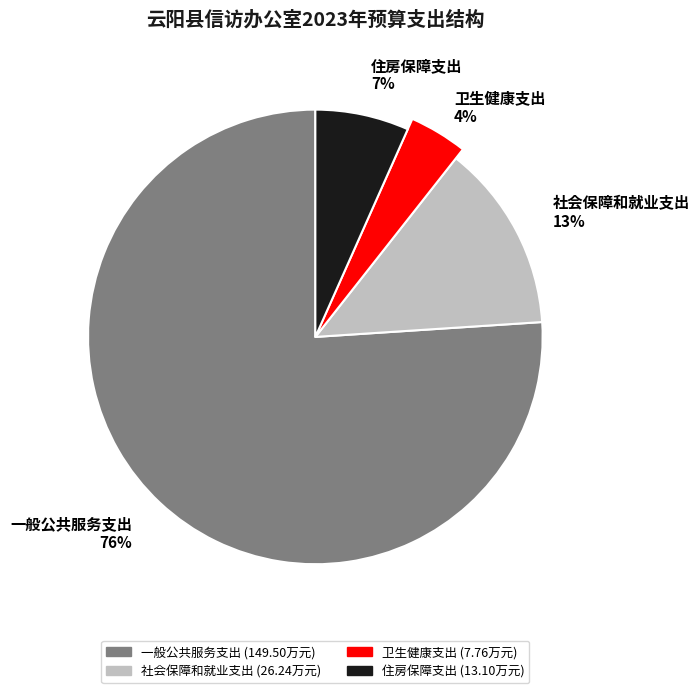

Which category has the biggest portion of the pie?

一般公共服务支出